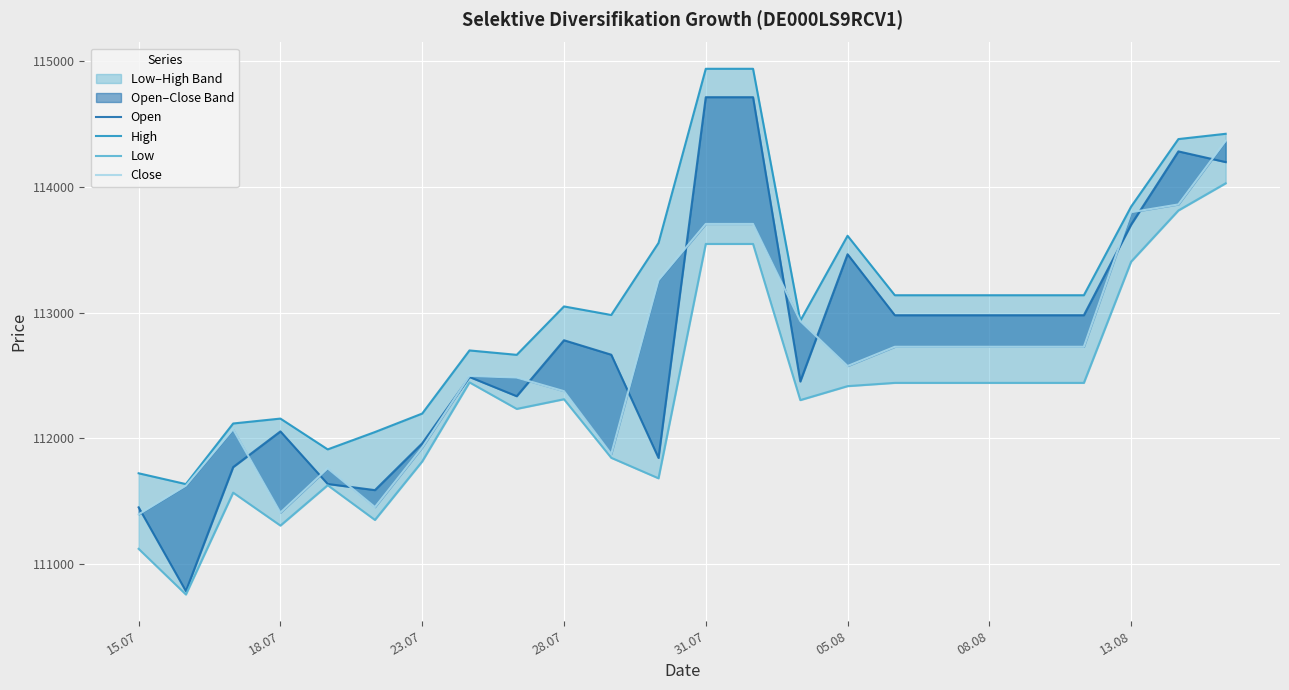

Reading left to right, transcribe all the data shown in this chart.

Open: 111451	110785	111771	112055	111637	111588	111960	112488	112335	112780	112665	111844	114713	114713	112452	113464	112979	112979	112979	112979	112979	113700	114282	114197
High: 111722	111636	112118	112157	111912	112050	112197	112699	112664	113049	112981	113554	114939	114939	112935	113611	113138	113138	113138	113138	113138	113843	114380	114422
Low: 111121	110758	111568	111306	111627	111351	111816	112445	112234	112311	111845	111682	113546	113546	112304	112415	112441	112441	112441	112441	112441	113405	113812	114028
Close: 111395	111623	112072	111409	111761	111453	111927	112496	112483	112375	111875	113257	113705	113705	112933	112575	112728	112728	112728	112728	112728	113798	113860	114365